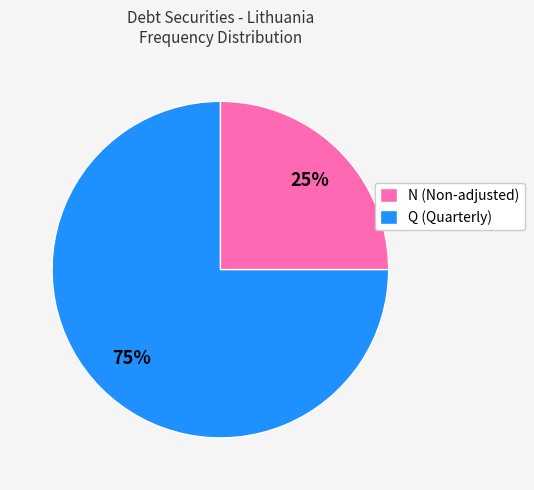

Does Q represent more than half of the total?

Yes